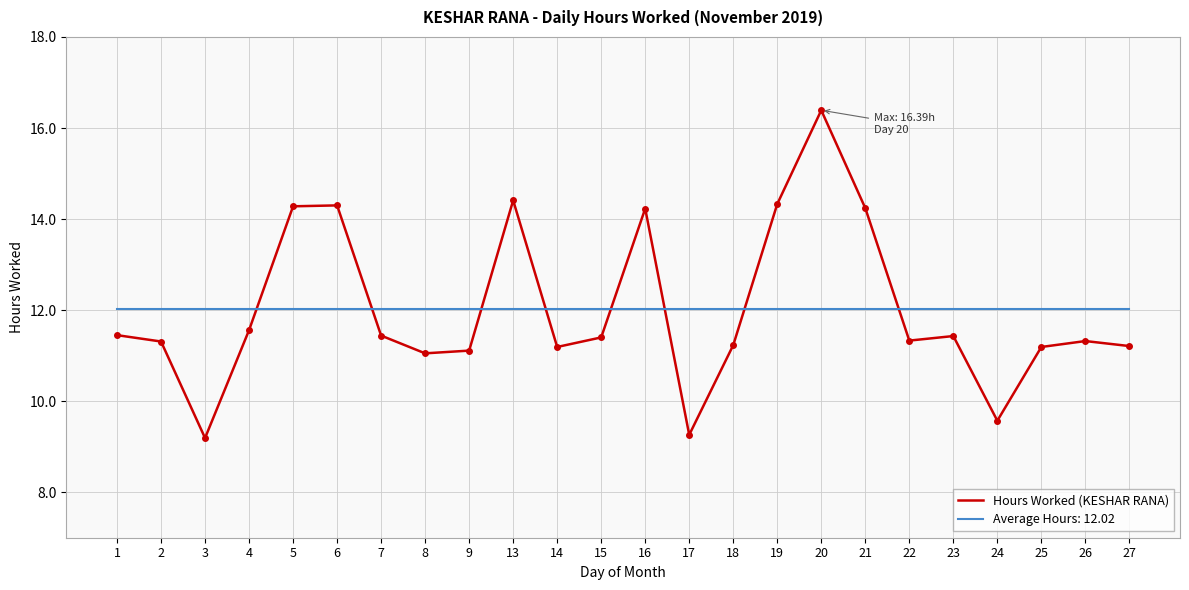

What is the total value across all series at 1?

23.5